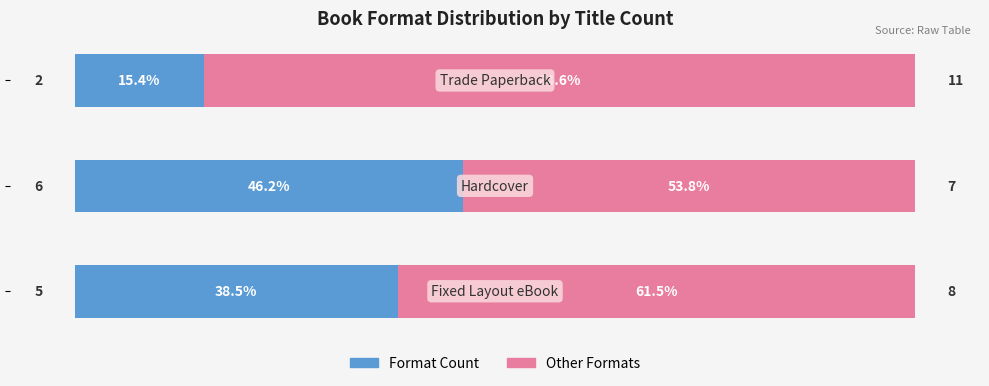

What is the sum of all Format Count values?

13